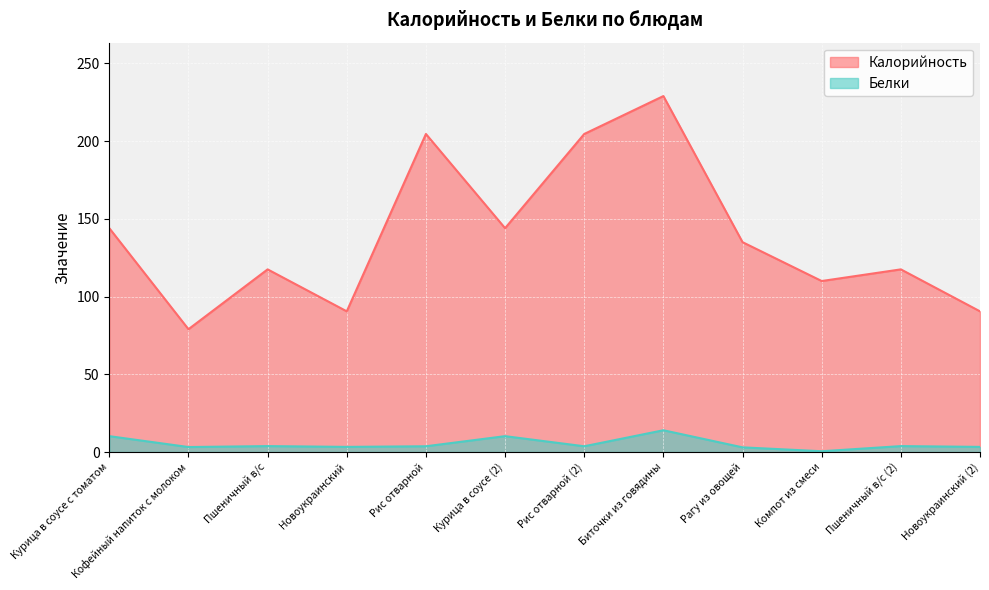

Where is Калорийность nearest to the value 154?

Курица в соусе с томатом